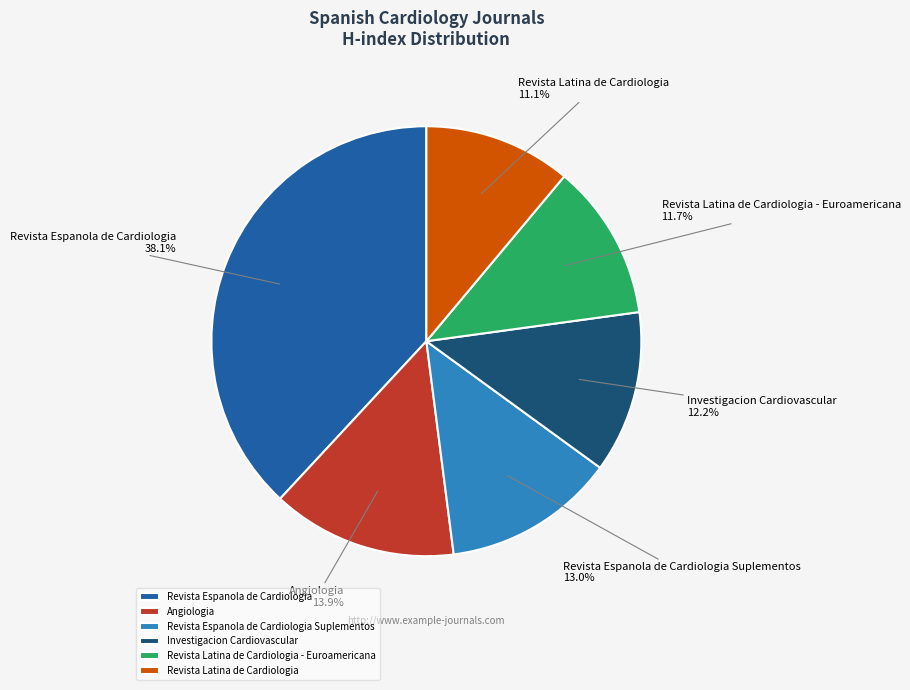

Which slice is the smallest?

Revista Latina de Cardiologia